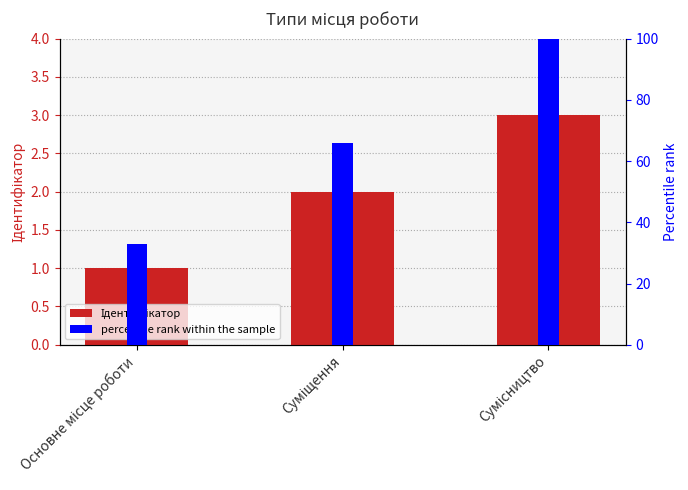

What are all the series names shown in the legend?

Ідентифікатор, percentile rank within the sample